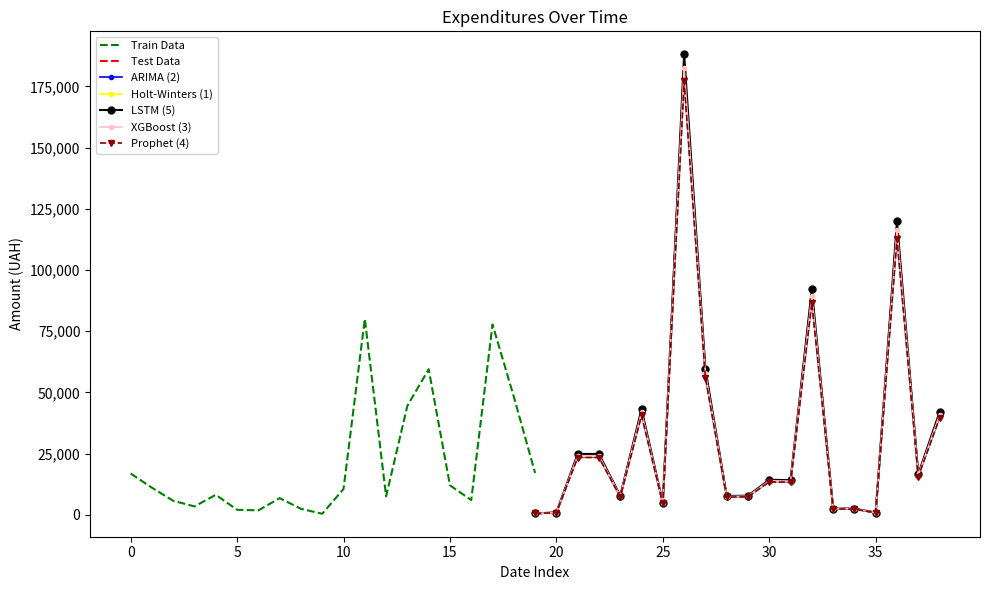

The value of Train Data at 15 is 16666.6. True or false?

False